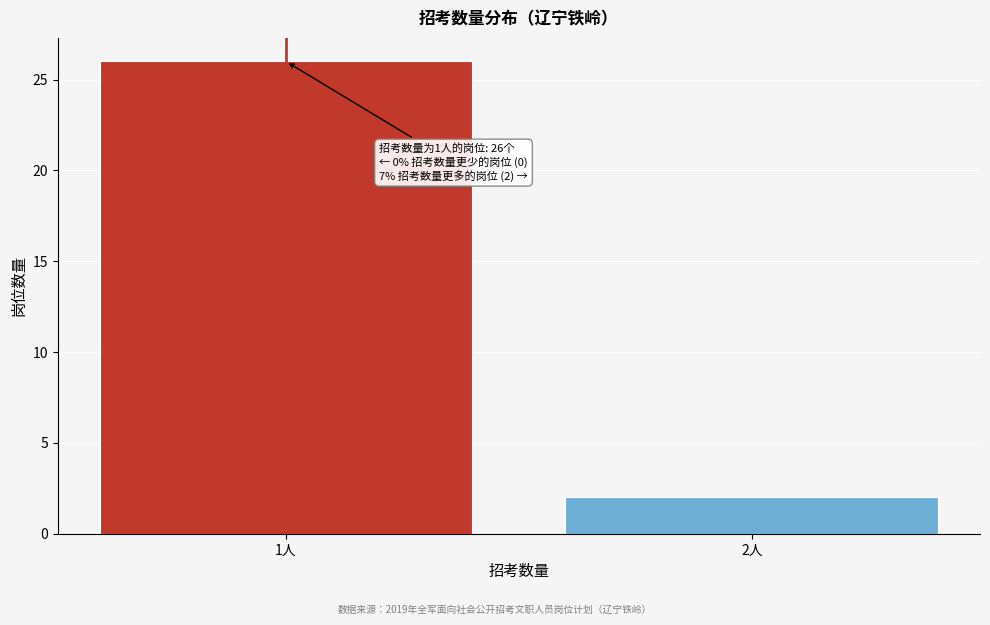

Reading left to right, transcribe all the data shown in this chart.

26	2